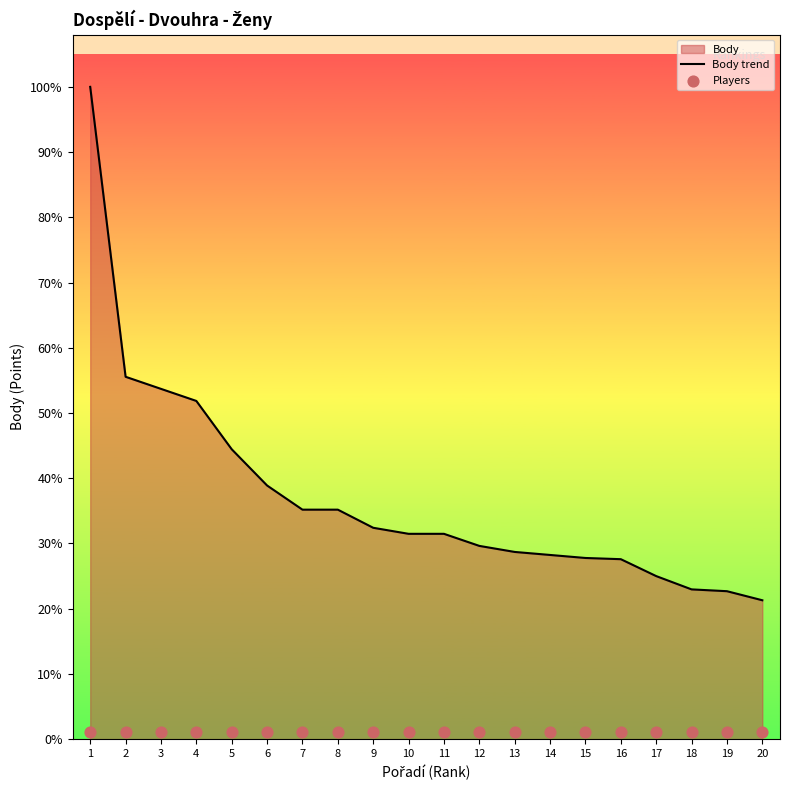

At how many categories does at least one series exceed 5333?

1